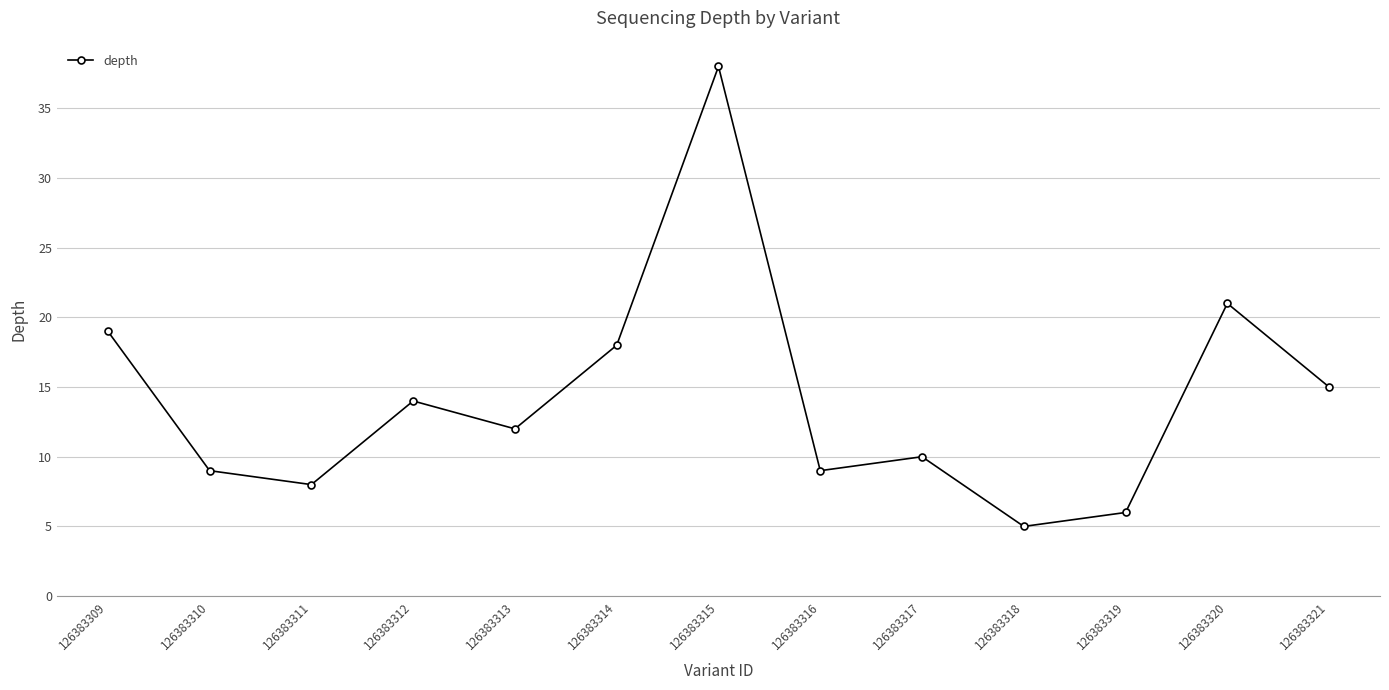

The value at 126383319 is 6. True or false?

True